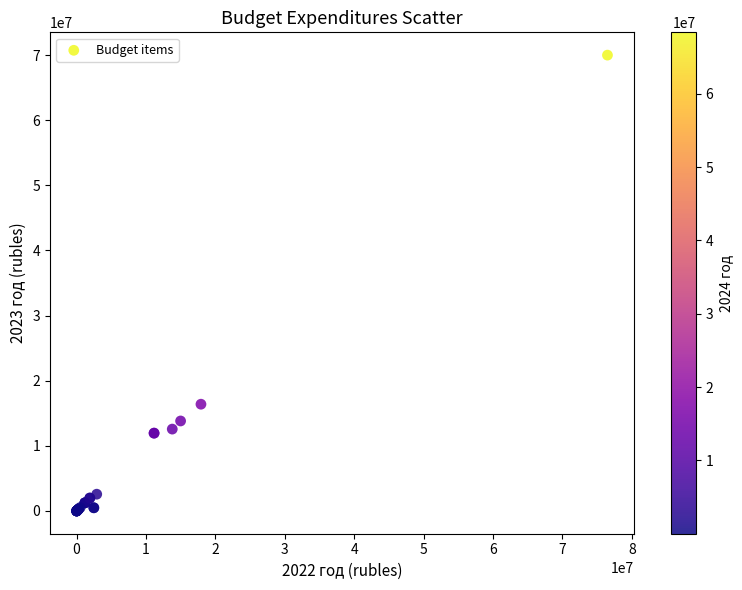

What Y value in the scatter plot is closest to 35000901?

16390687.0